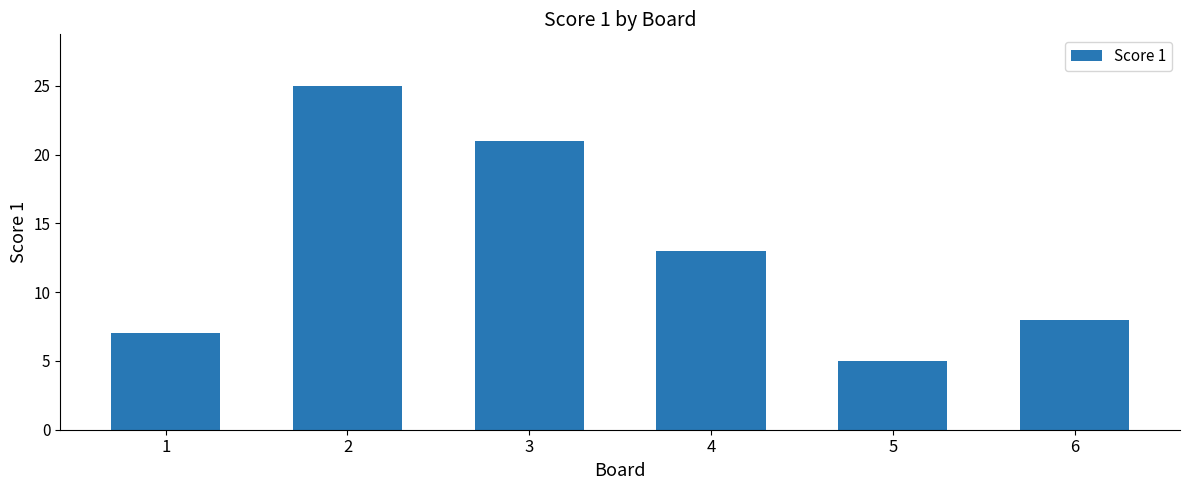

What is the change in value from 5 to 6?

+3